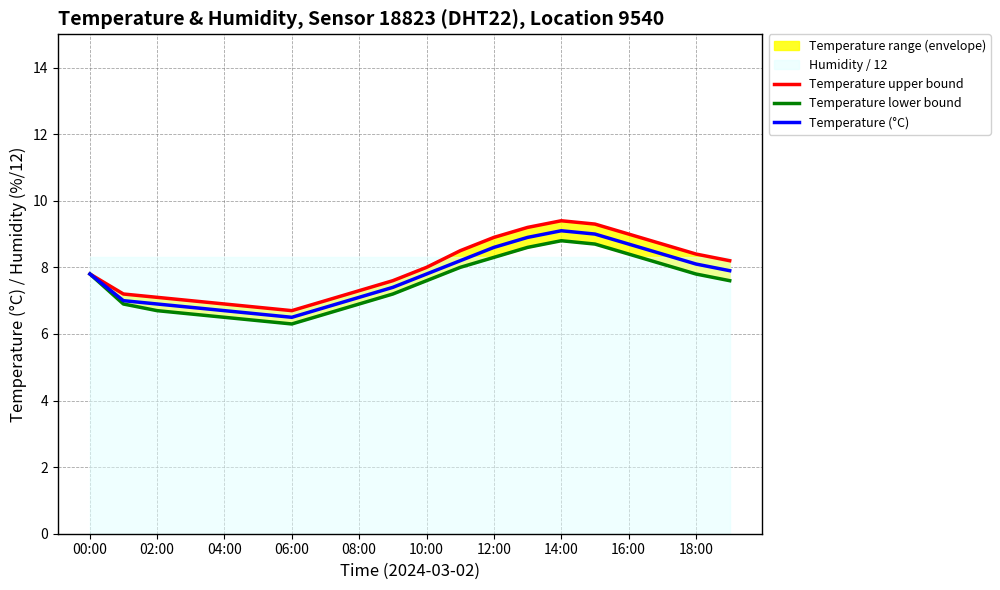

What is the greatest value displayed?

9.4